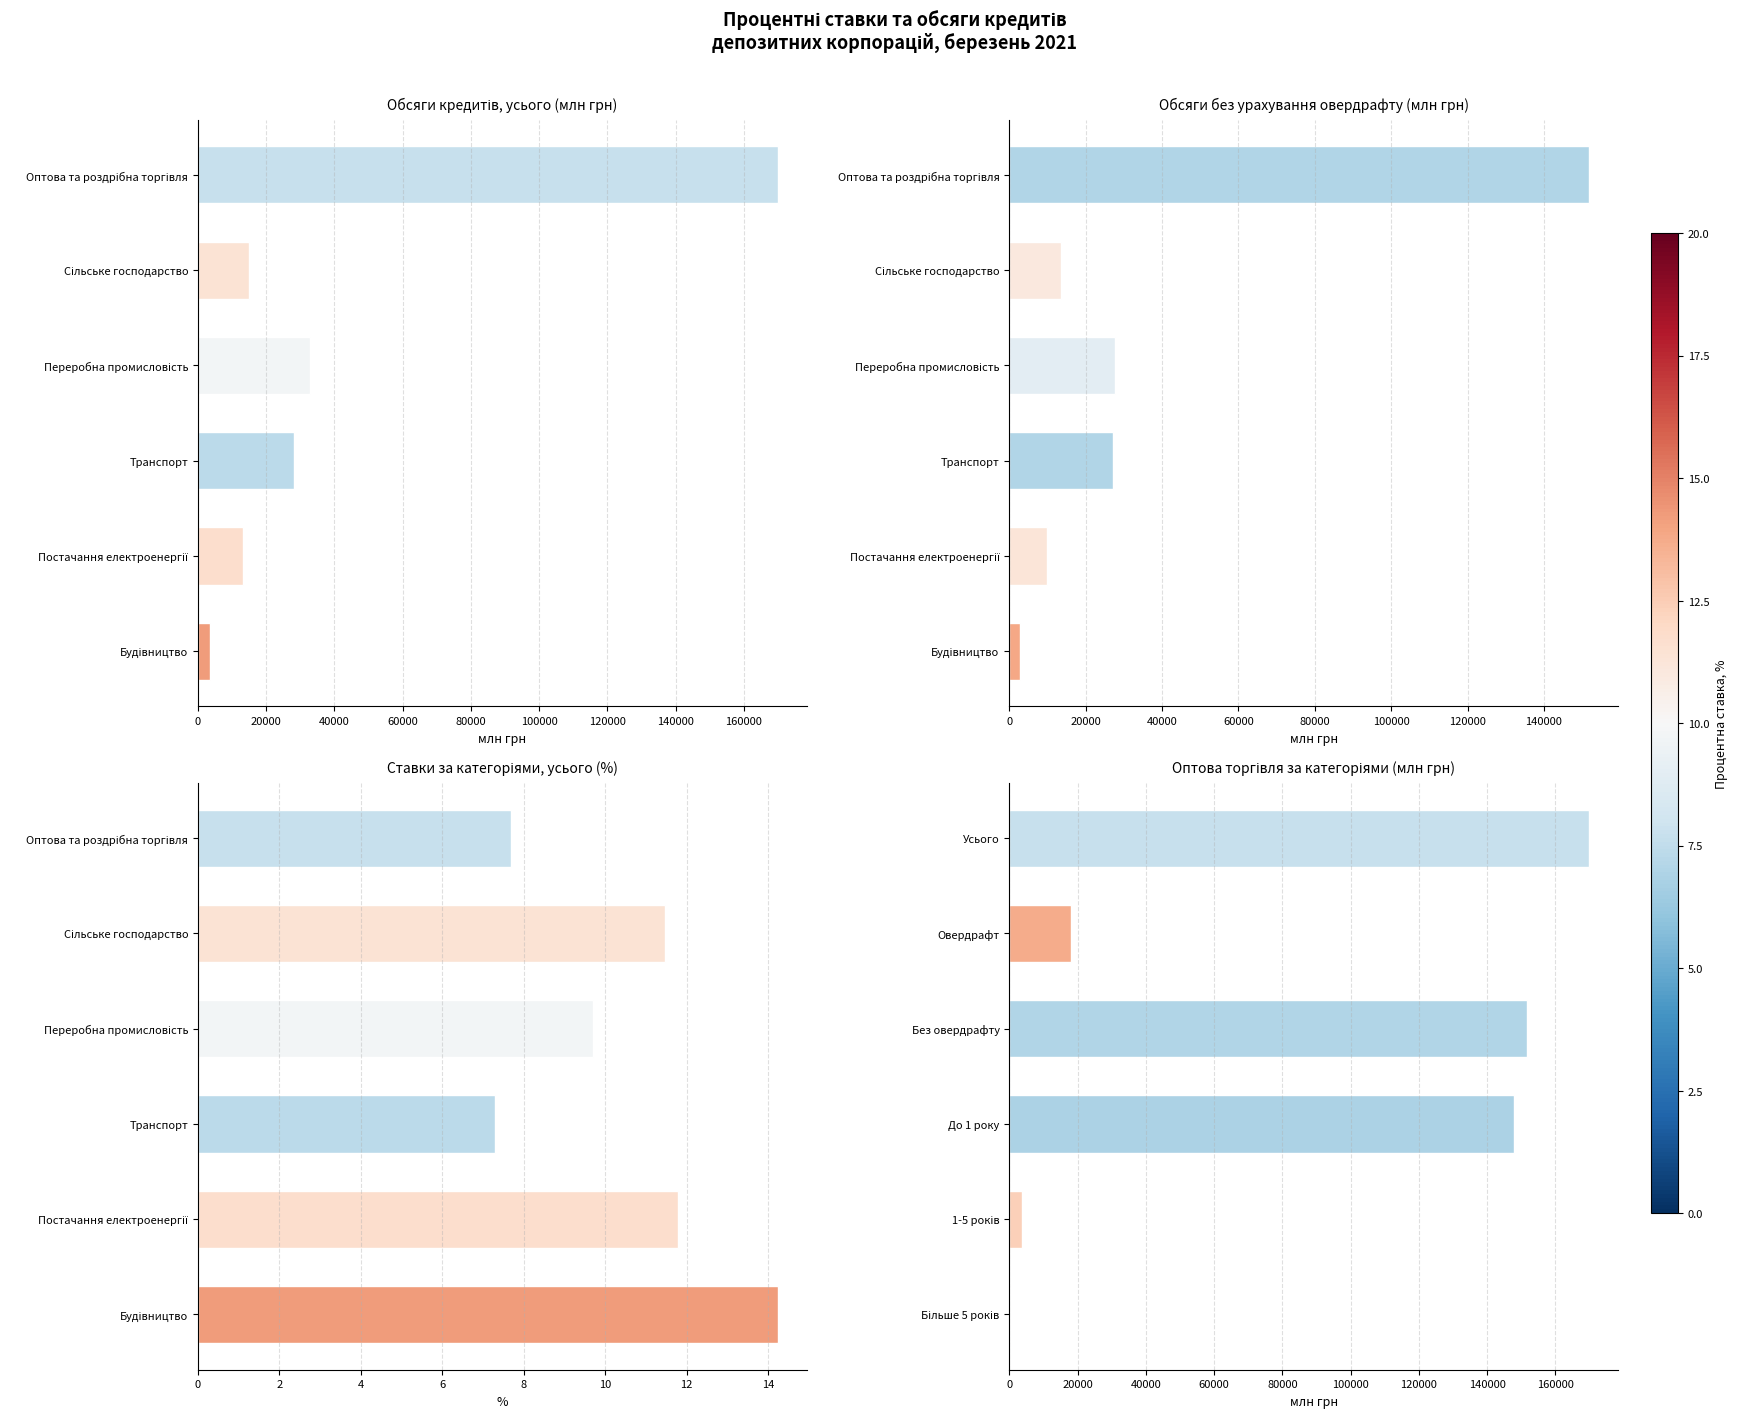

The chart shows a value of 169874.0 at 0. True or false?

True